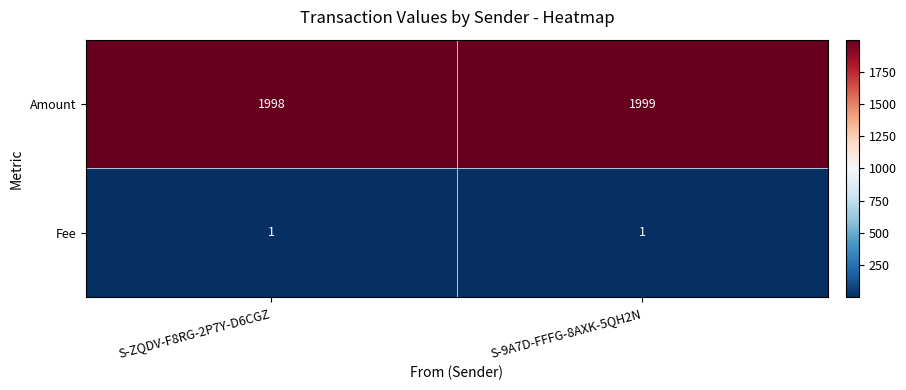

What is the total value across all series at S-9A7D-FFFG-8AXK-5QH2N?

2000